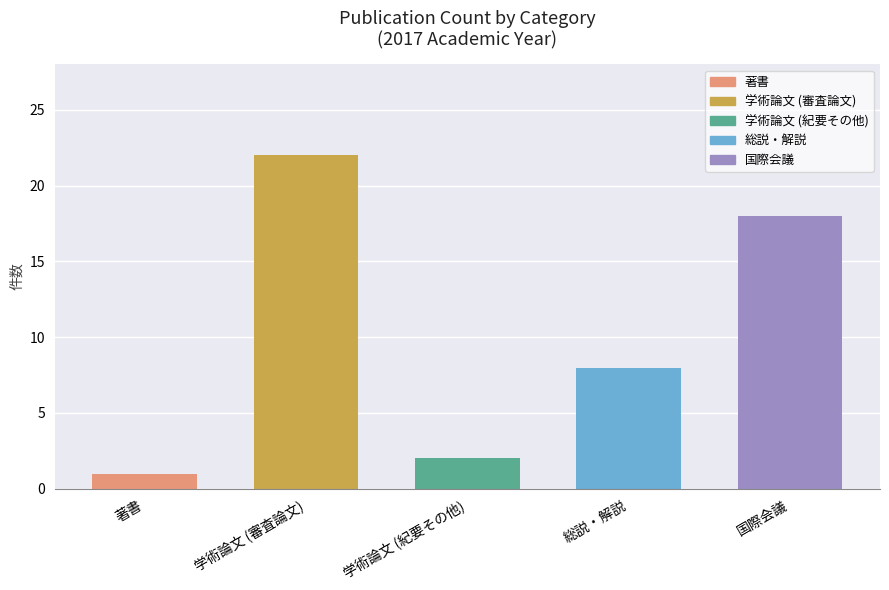

Rank the categories by value from highest to lowest.

学術論文 (審査論文), 国際会議, 総説・解説, 学術論文 (紀要その他), 著書